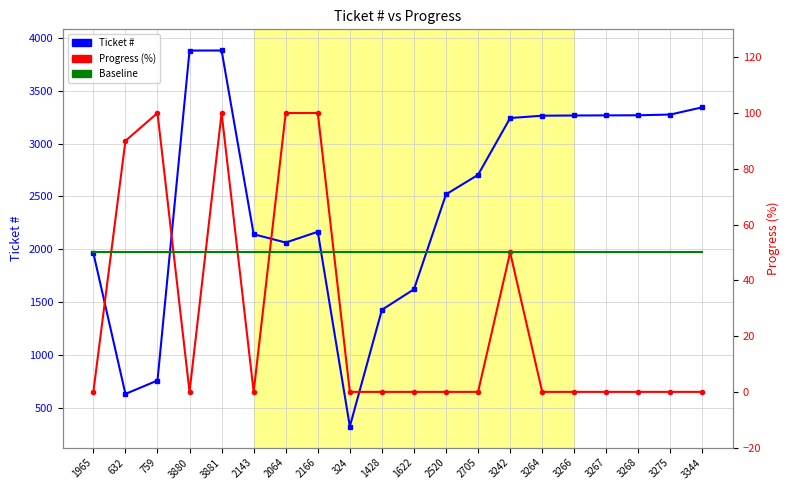

What position from the right is 3275?

2